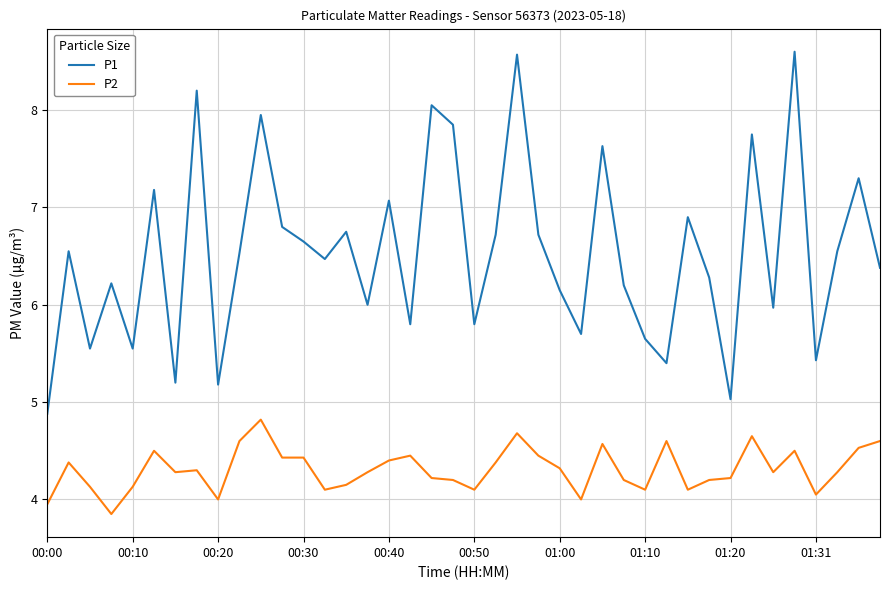

Which series has the widest spread of values?

P1